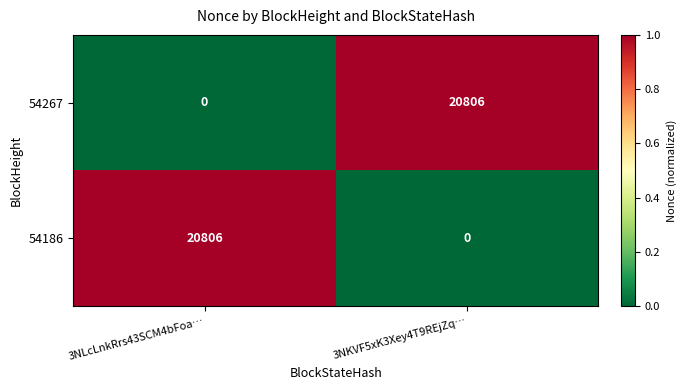

What is the difference between the highest and lowest values at 3NKVF5xK3Xey4T9REjZq…?

20806